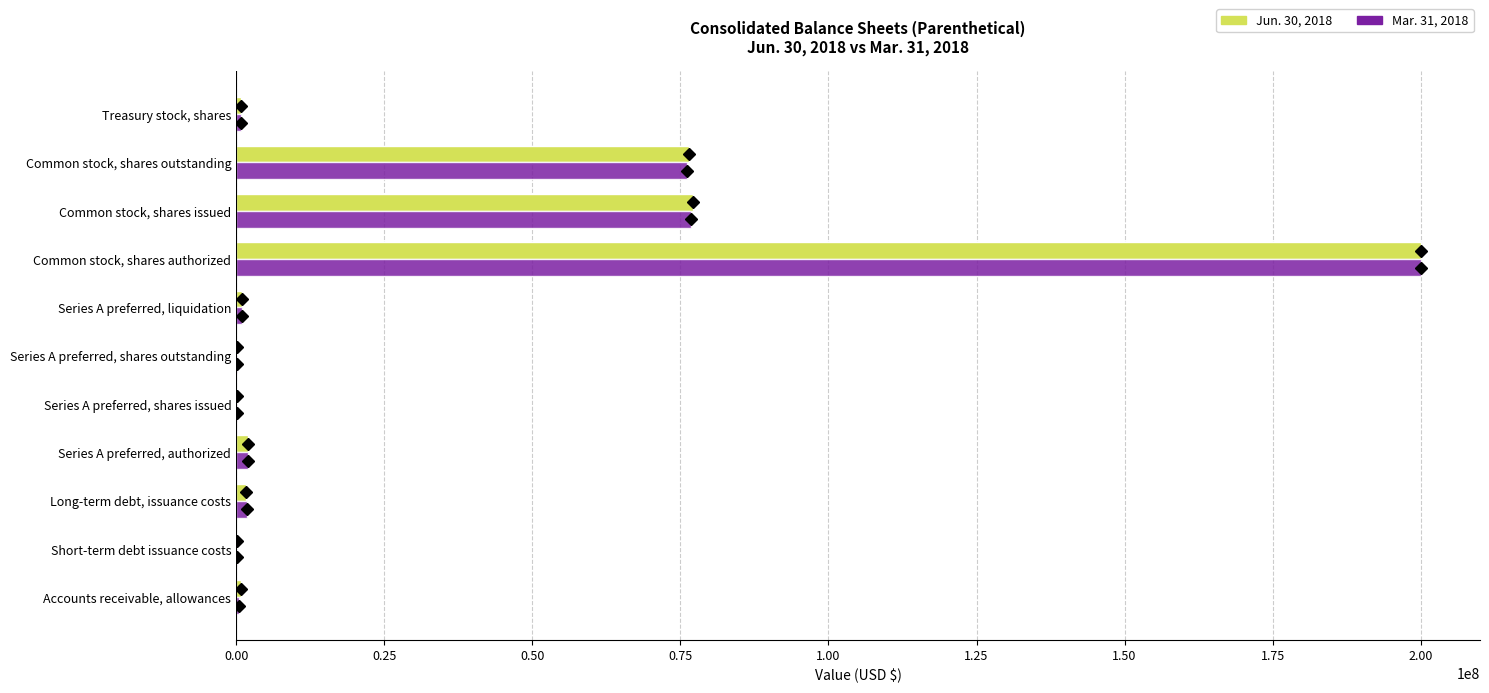

How many data points does each series have?

11